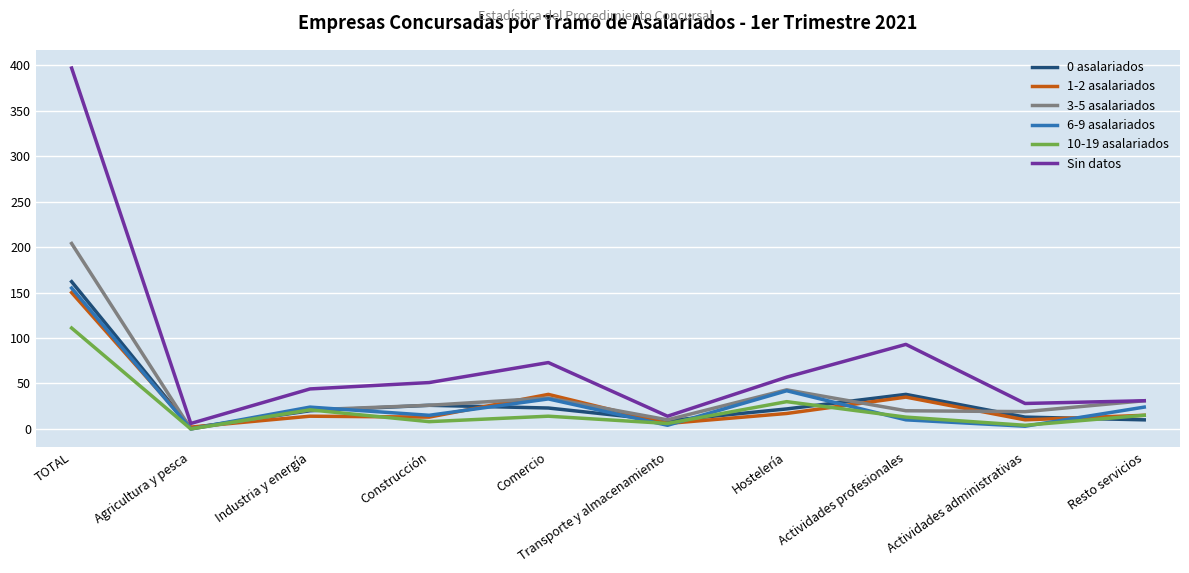

Which label corresponds to the largest value in the chart?

TOTAL